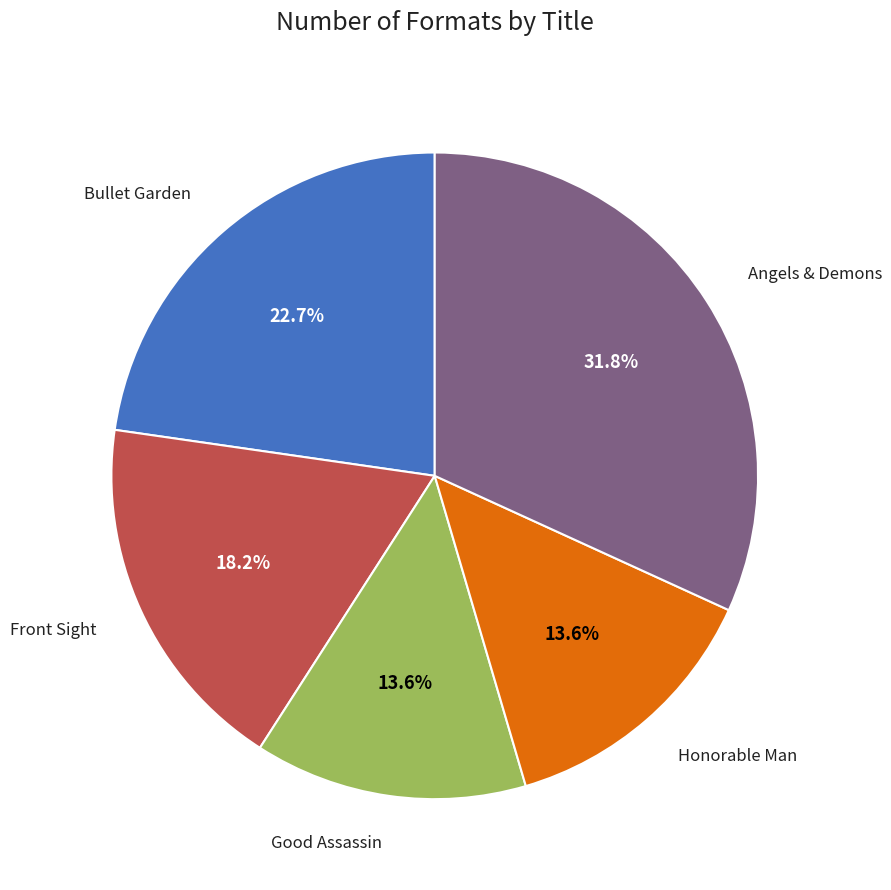

To the nearest percent, what is the average slice percentage?

20%